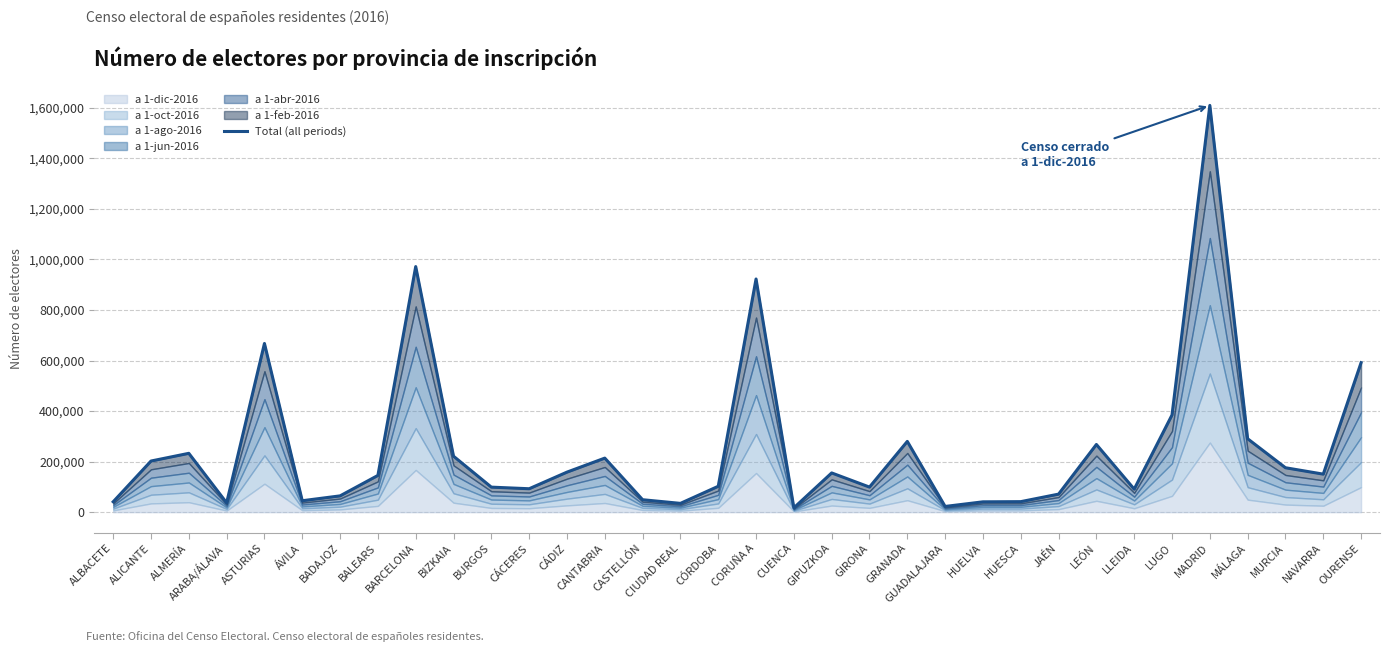

Reading right to left, extract all data points from this chart.

591426	150449	175769	290401	1609163	384515	91145	267786	71386	41627	40910	22650	279954	99233	155220	17097	922449	102382	34782	49268	213854	158425	92693	99023	221375	971565	145331	64484	45248	667387	36958	232769	202325	41098